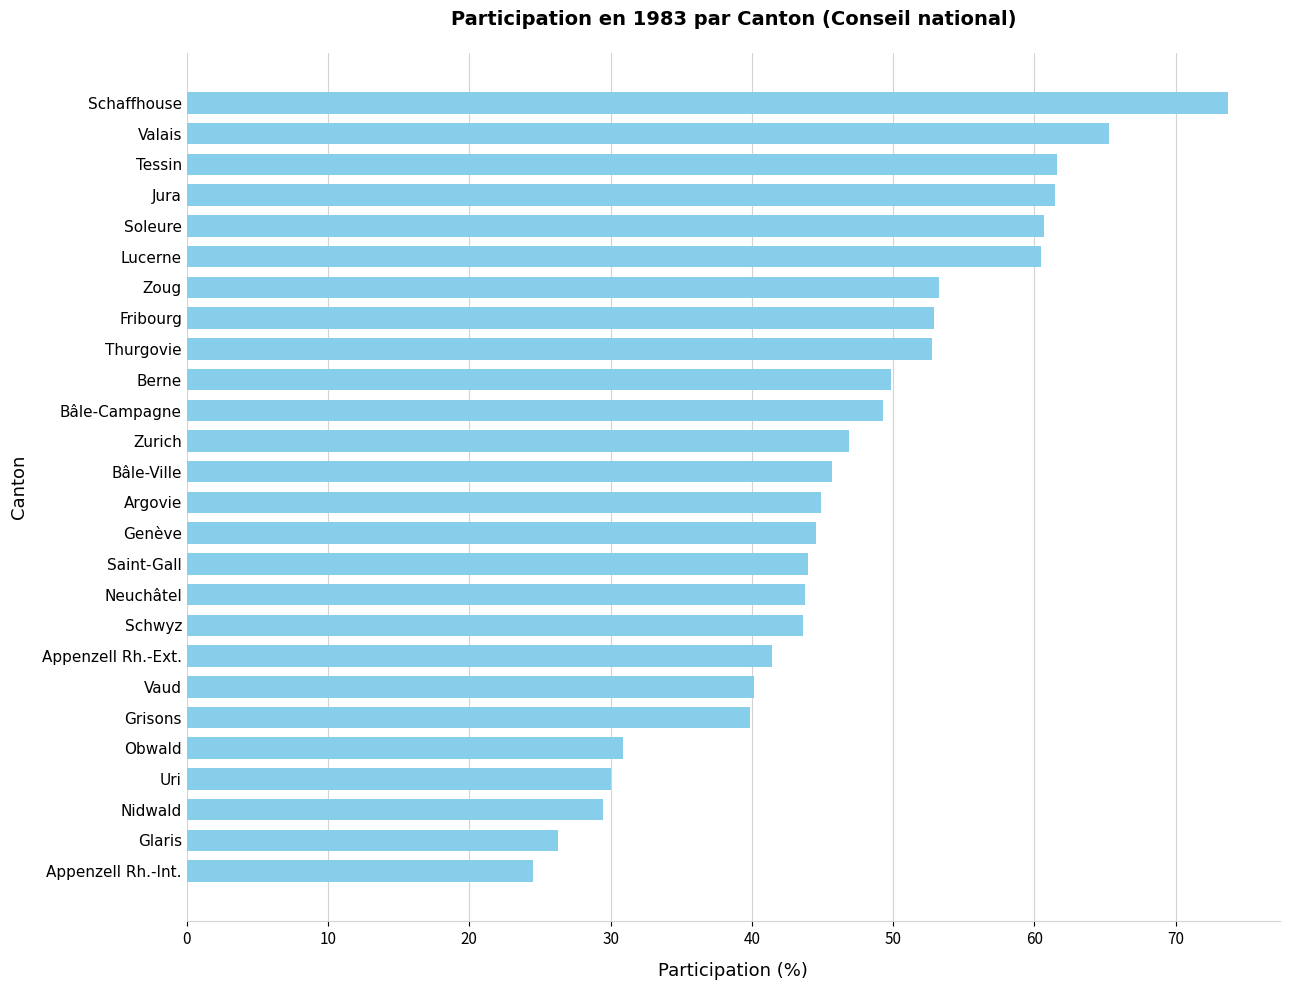

What is the approximate value at Neuchâtel?

43.7